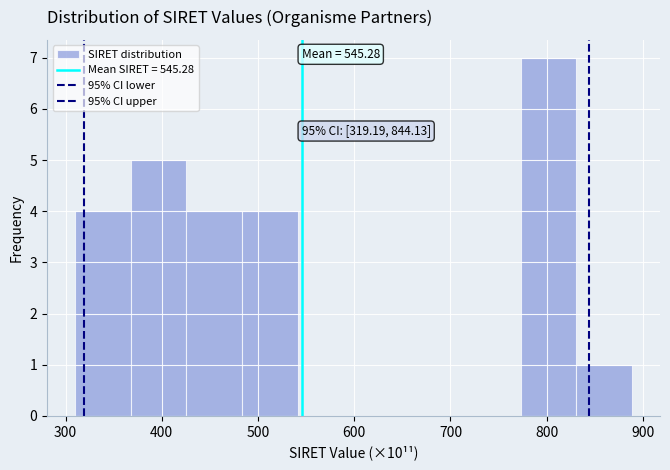

Which range on the x-axis has the tallest bar?

770 to 830